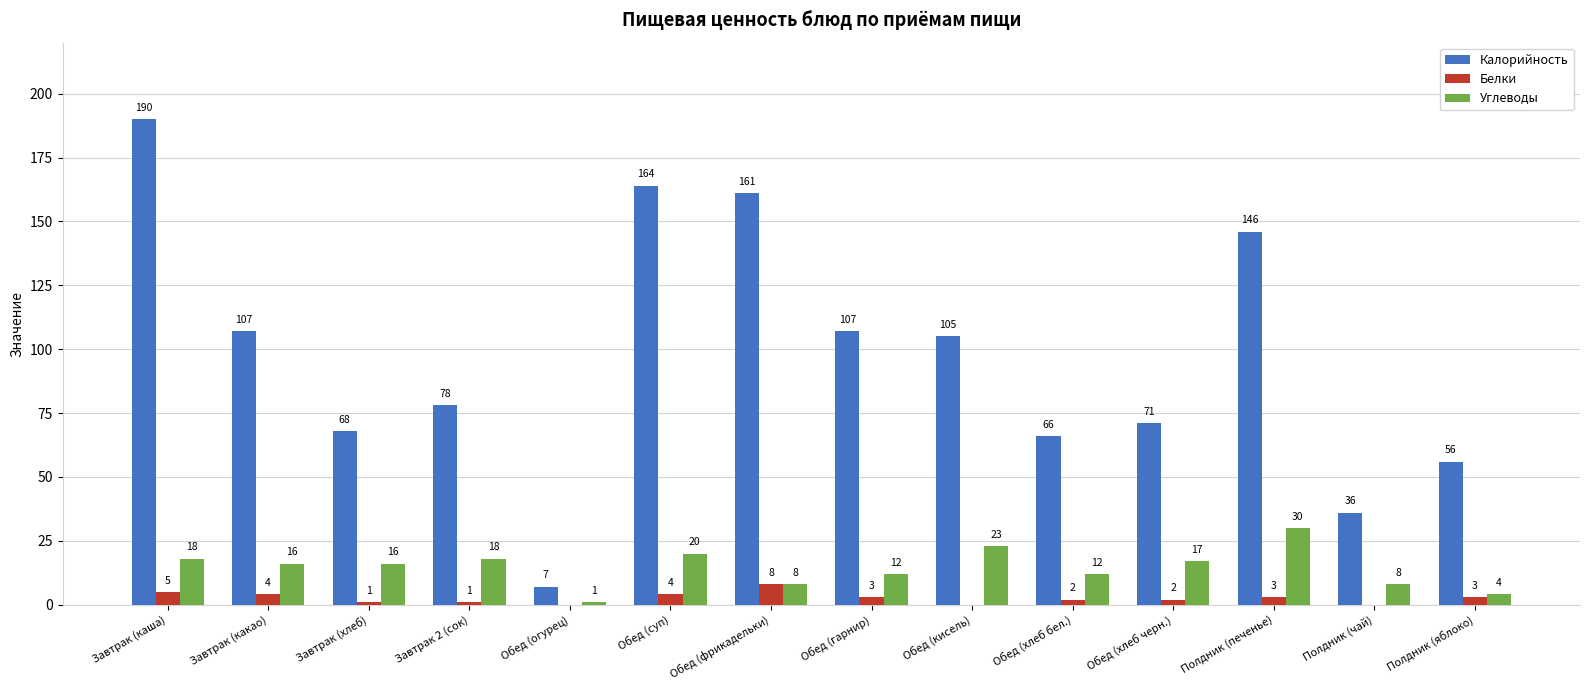

What is the total value across all series at Обед (кисель)?

128